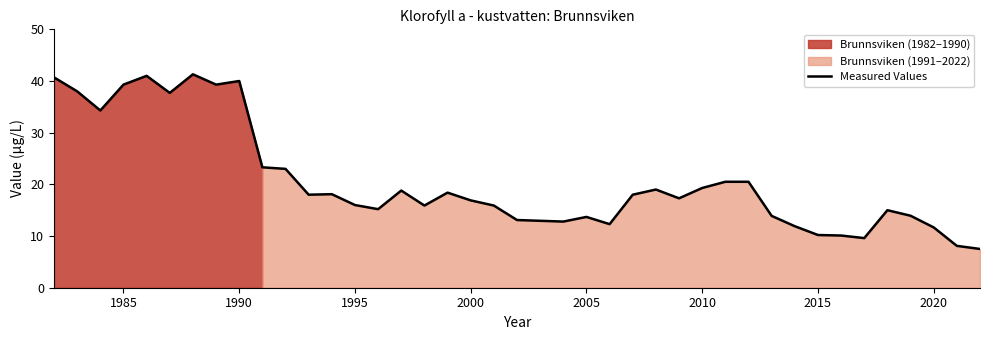

What is the sum of all values?

829.5